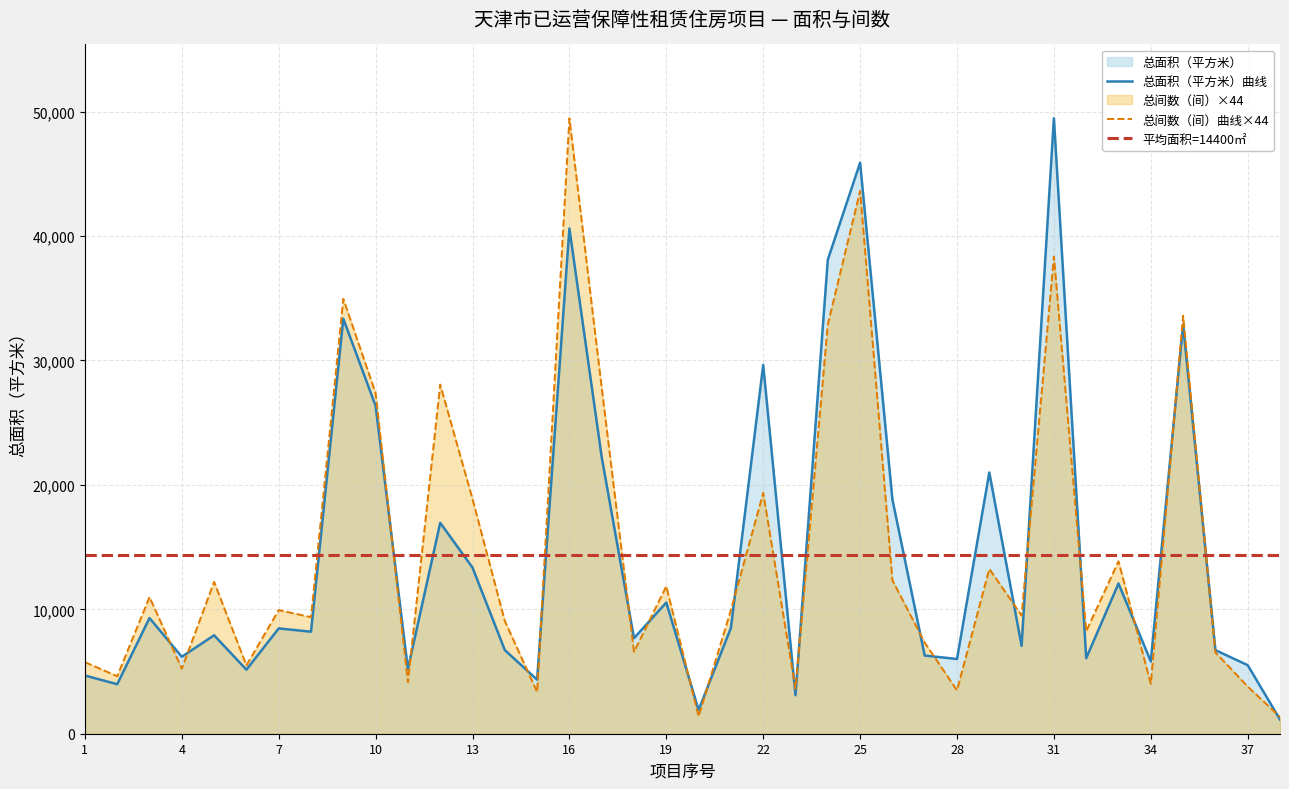

How many data points in 总间数(间) are above 9937?

19